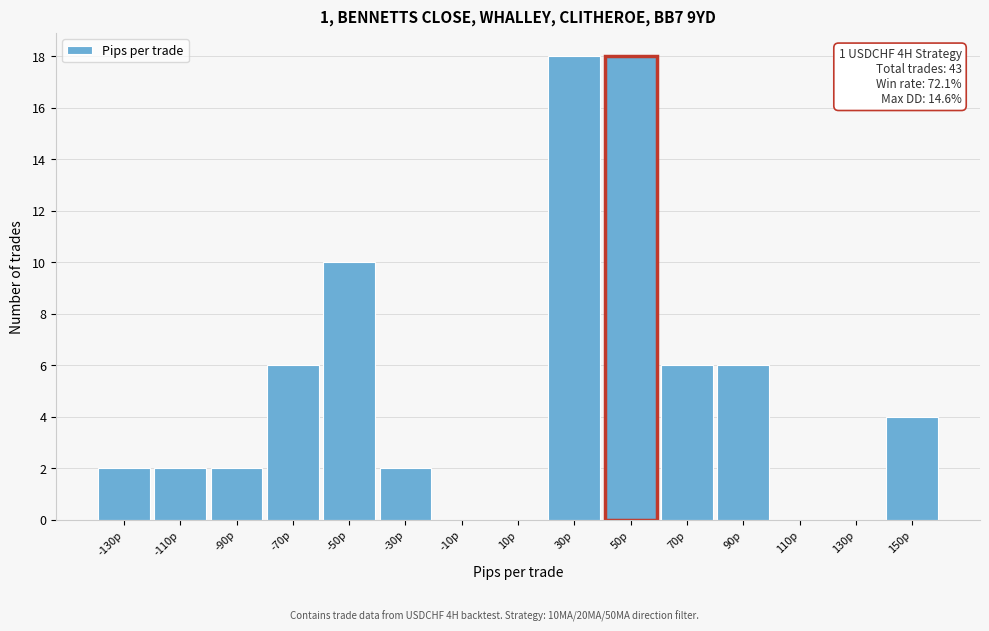

Reading left to right, transcribe all the data shown in this chart.

-130p=2	-110p=2	-90p=2	-70p=6	-50p=10	-30p=2	-10p=0	10p=0	30p=18	50p=18	70p=6	90p=6	110p=0	130p=0	150p=4